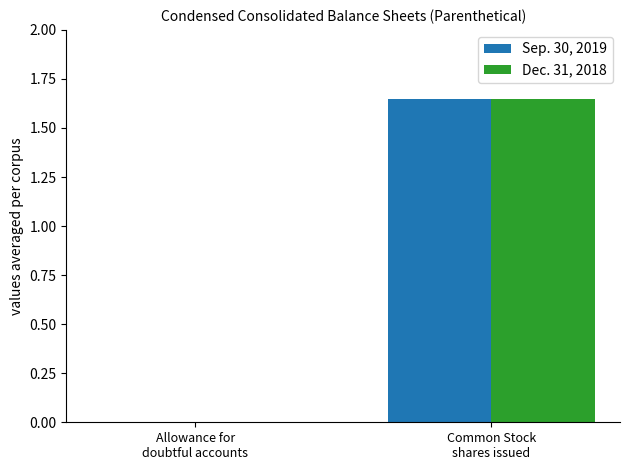

What is the sum of all Dec. 31, 2018 values?

1.7